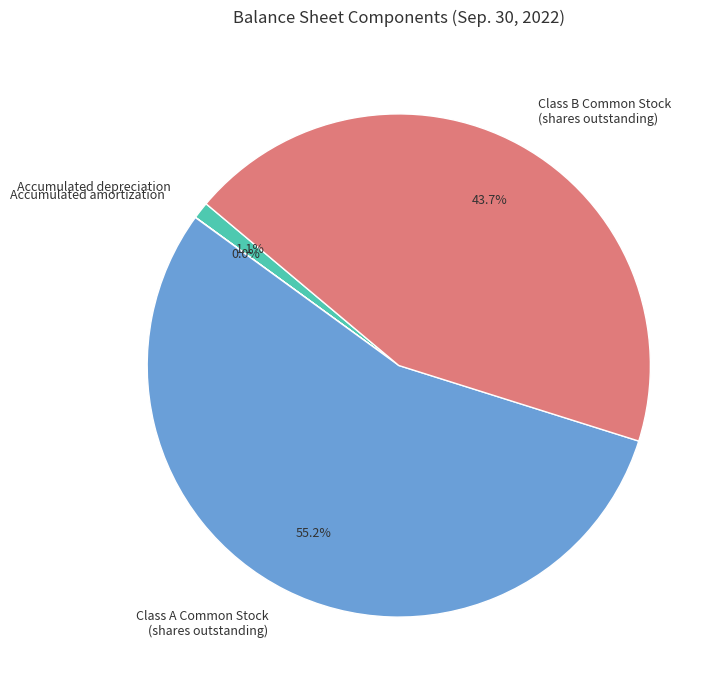

Which category accounts for the majority?

Class A Common Stock (shares outstanding)